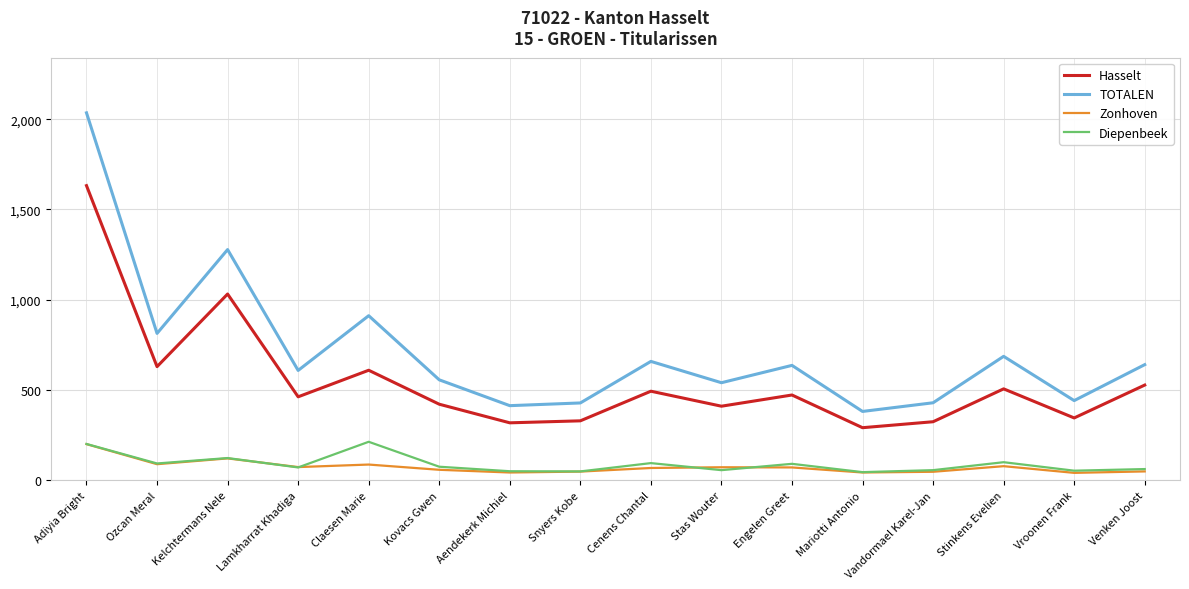

The value of TOTALEN at Ozcan Meral is 814. True or false?

True